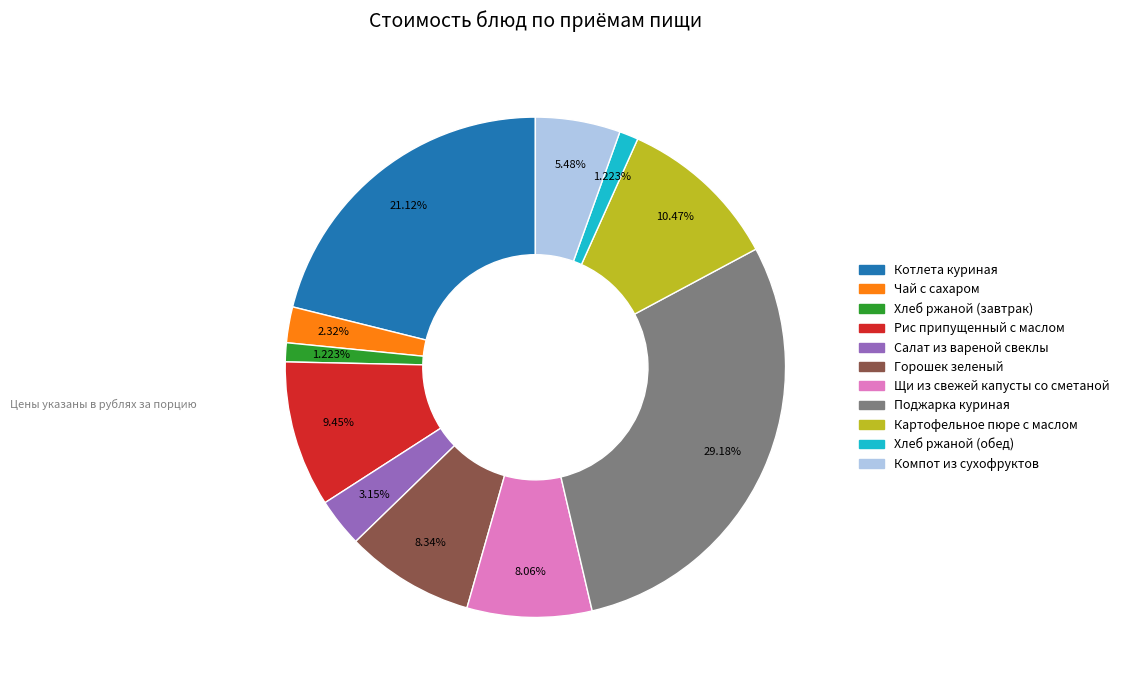

Which slice is the largest?

Поджарка куриная